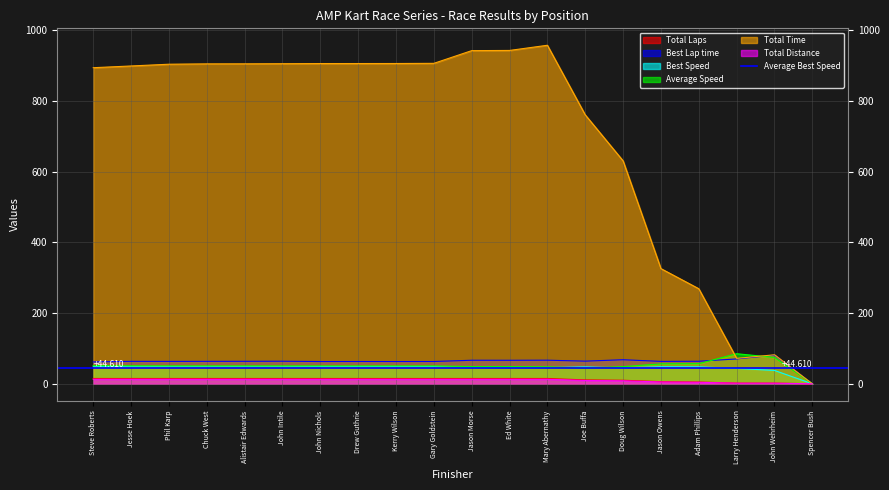

Between Jason Owens and Larry Henderson, which series saw the biggest shift?

Total Time